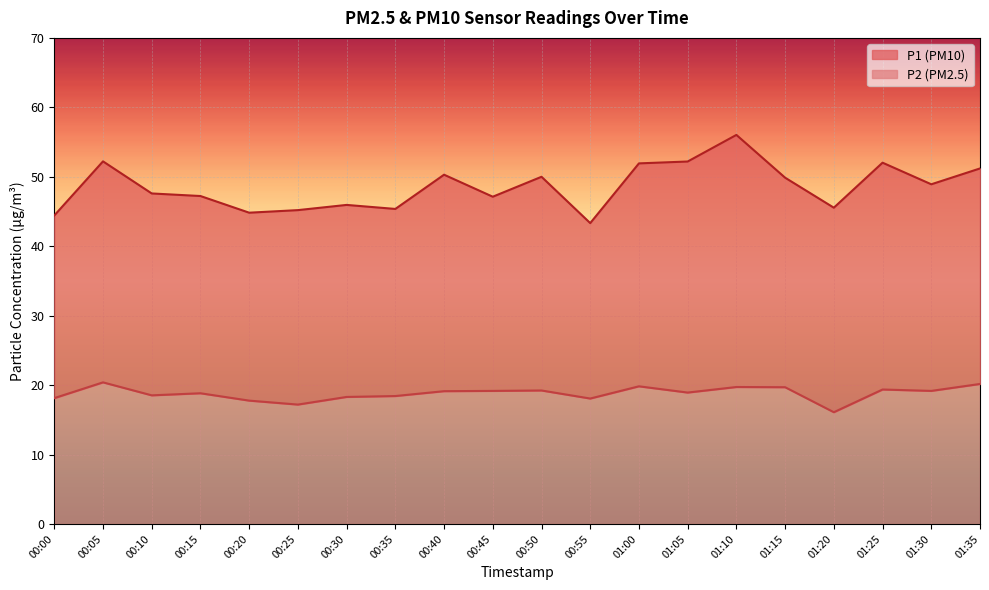

What is the label of the 9th point from the left?

00:40